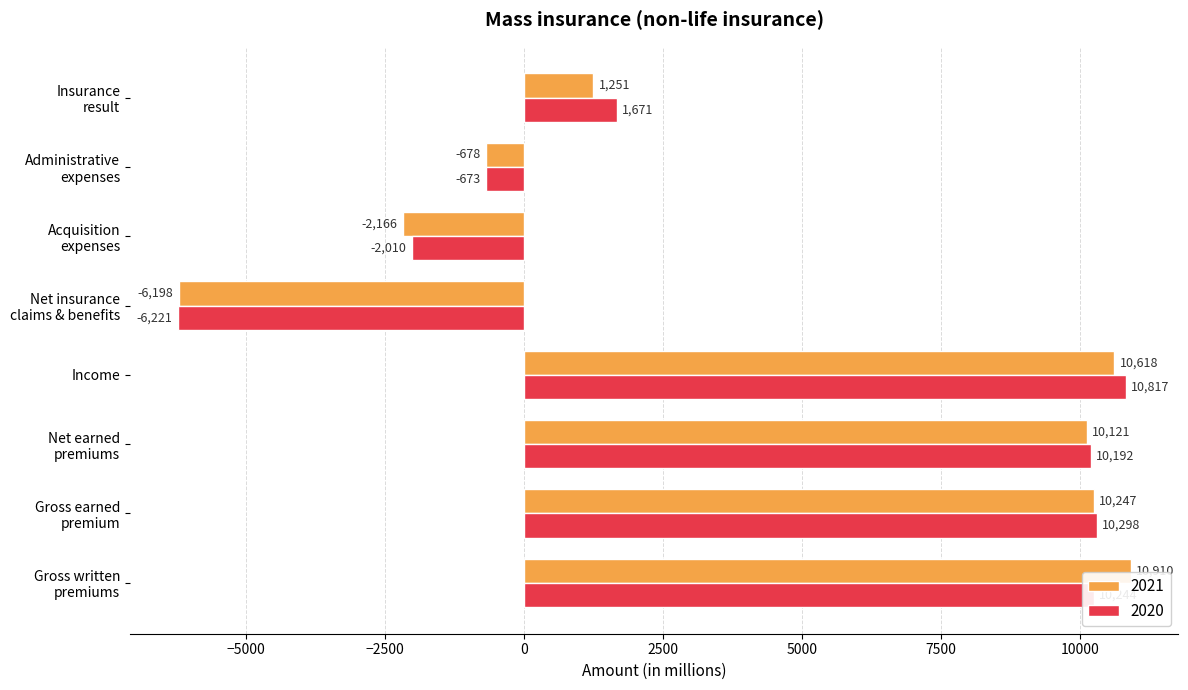

What is the difference between the maximum and second lowest values in the 2021 series?

13076